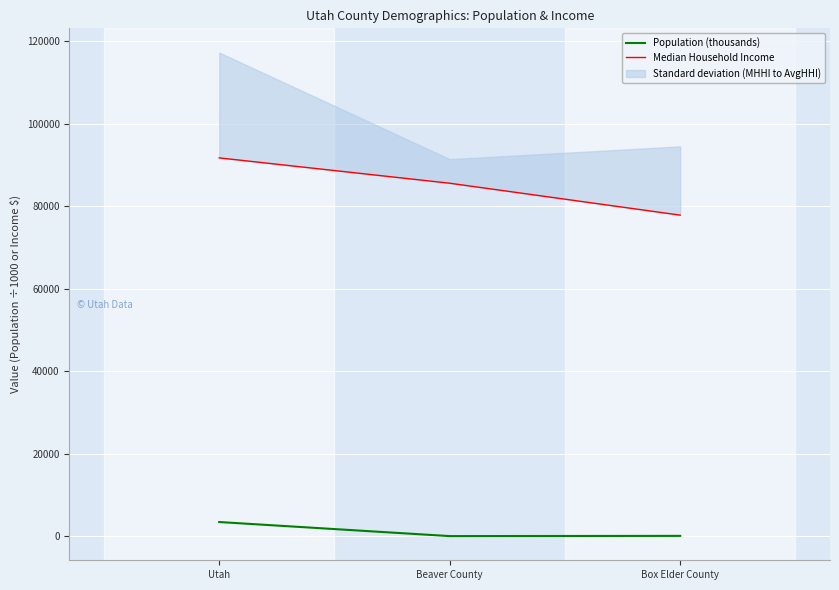

At which category does the chart reach its minimum across all series?

Beaver County